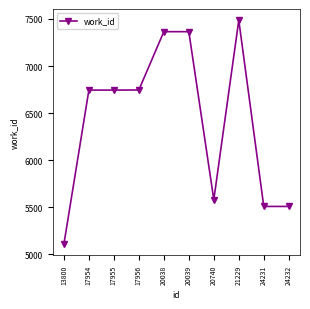

What is the minimum value shown in the chart?

5106